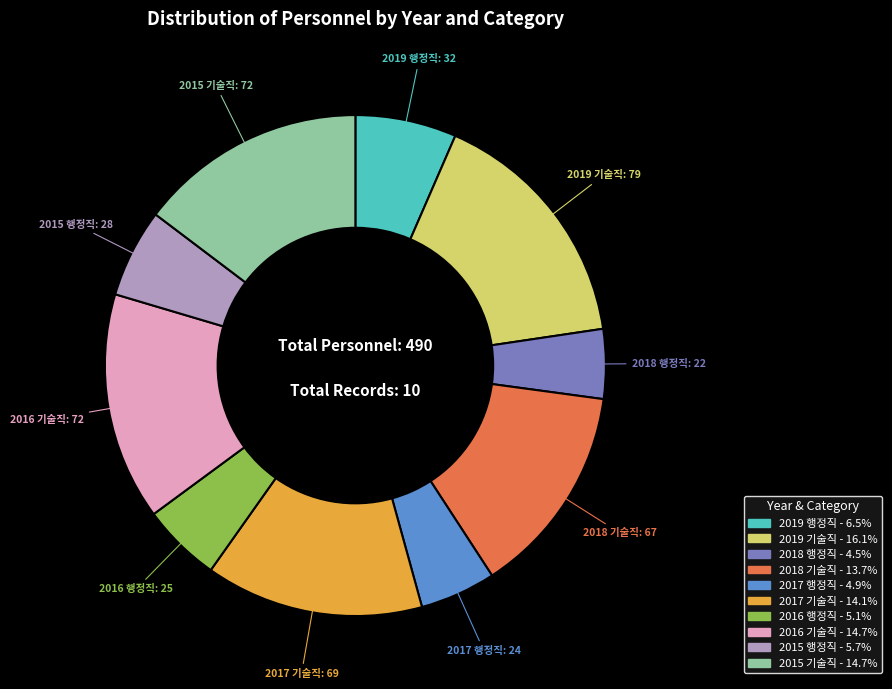

How many slices are in this pie chart?

10